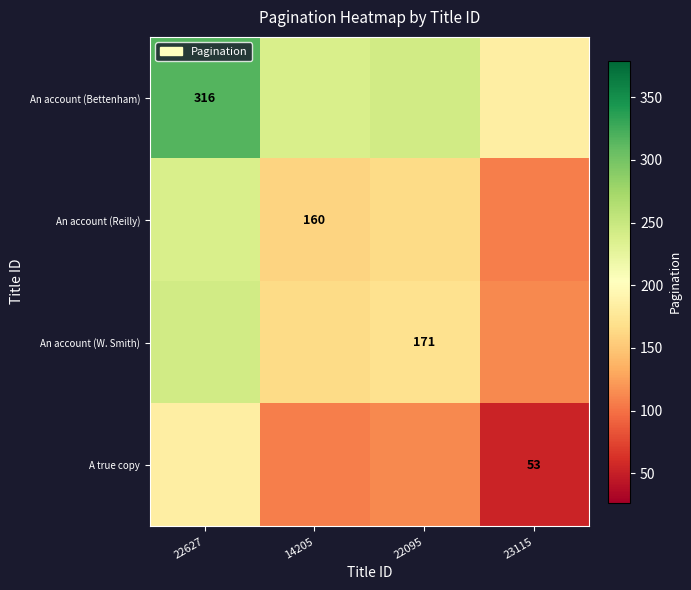

True or false: An account (Reilly) has a value of 160.0 at 14205.

True